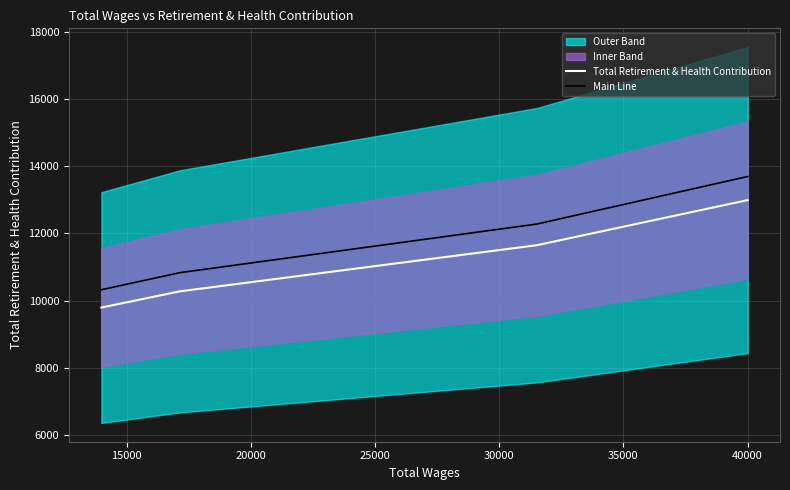

How many lines are shown in the chart?

2